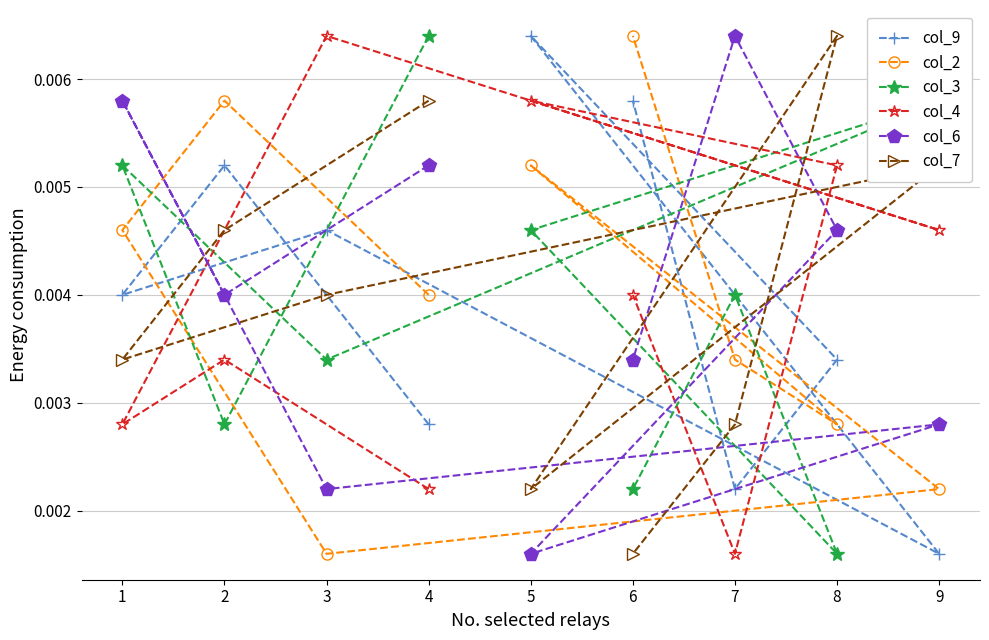

True or false: col_7 and col_9 intersect in this chart.

True